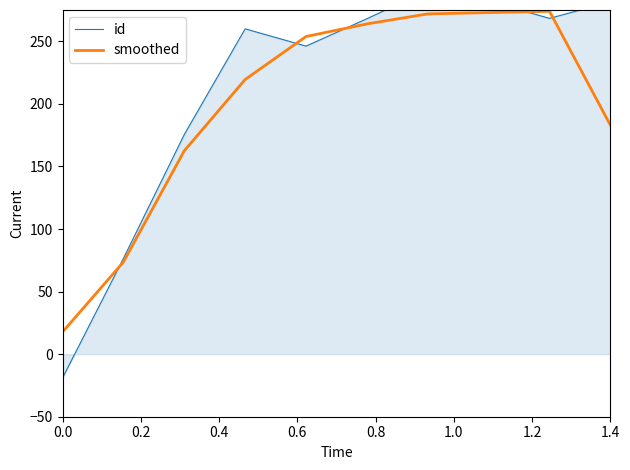

What is the sum of the id values at 1.4 and 1.2?

573.0